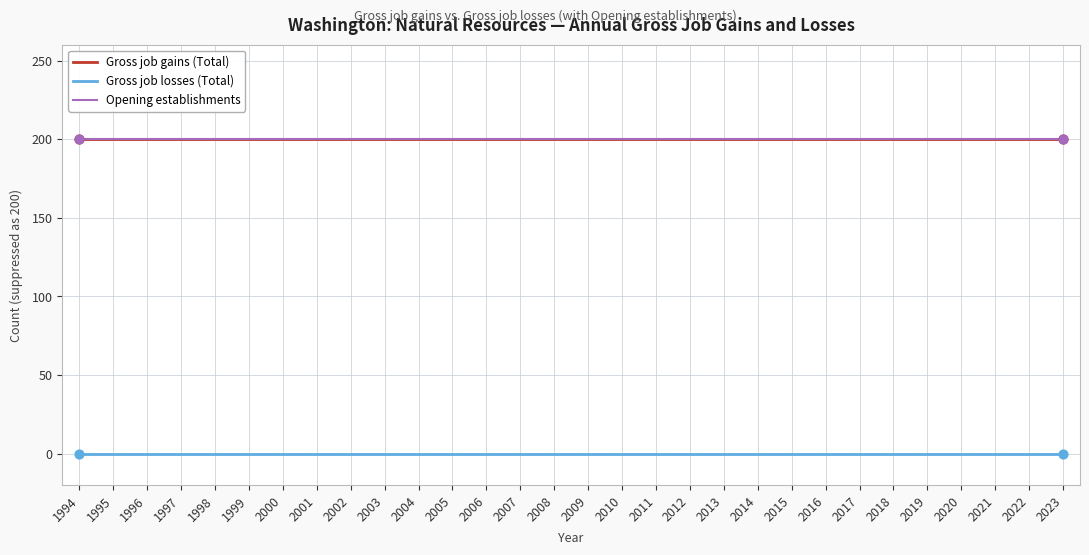

What are all the series names shown in the legend?

Gross job gains (Total), Gross job losses (Total), Opening establishments